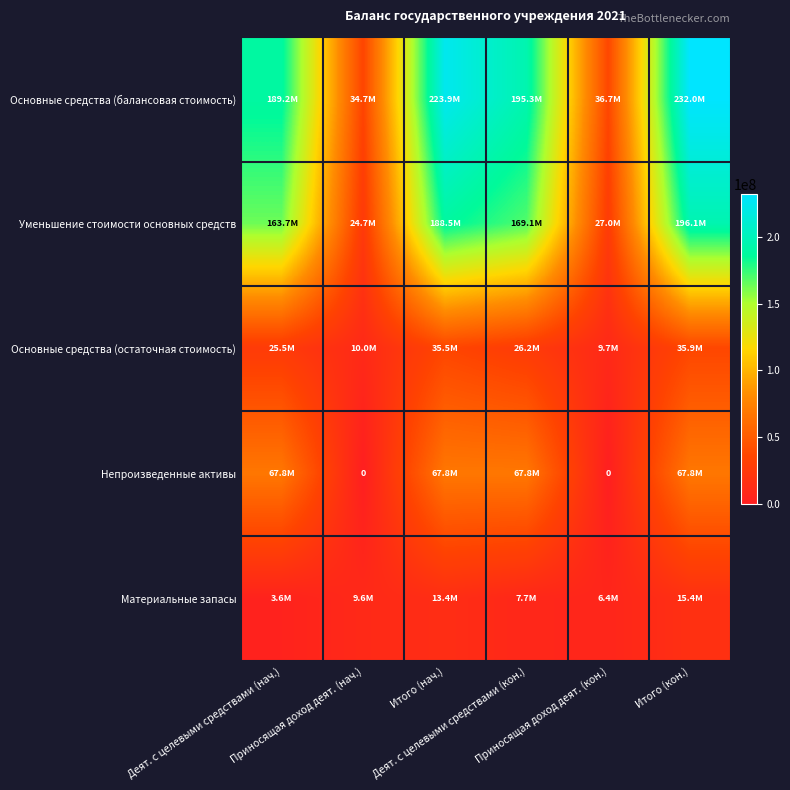

Rank the series at Итого (кон.) from lowest to highest value.

Материальные запасы, Основные средства (остаточная стоимость), Непроизведенные активы, Уменьшение стоимости основных средств, Основные средства (балансовая стоимость)